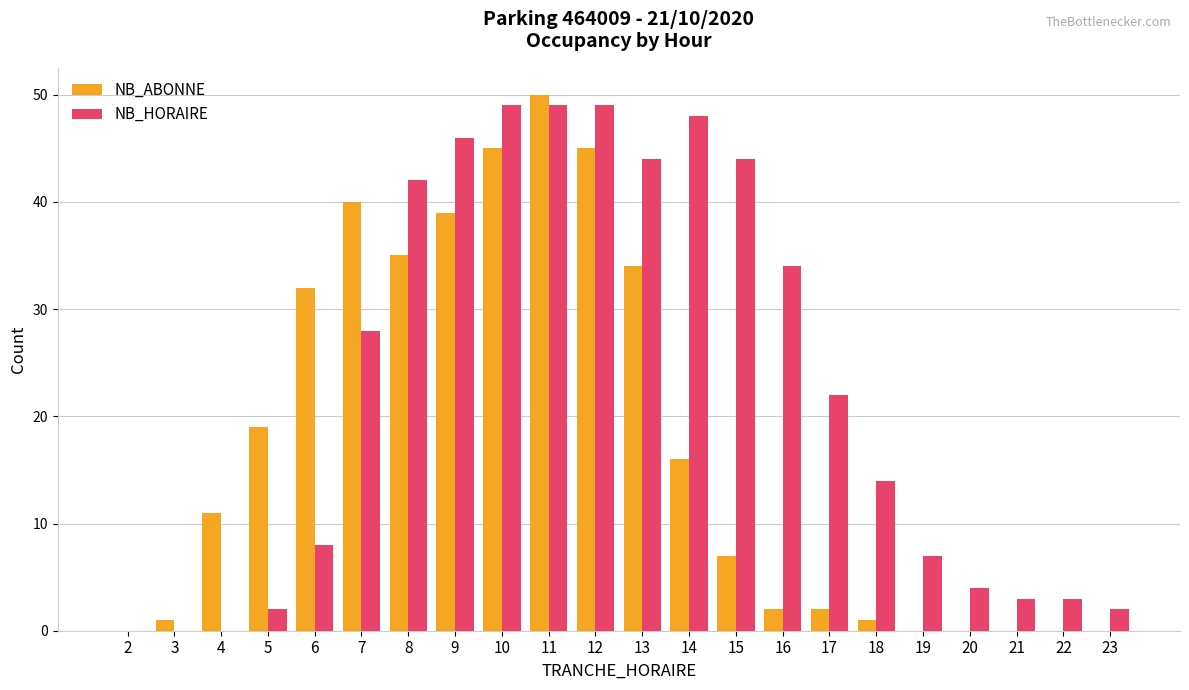

Which series changed the most between 2 and 6?

NB_ABONNE